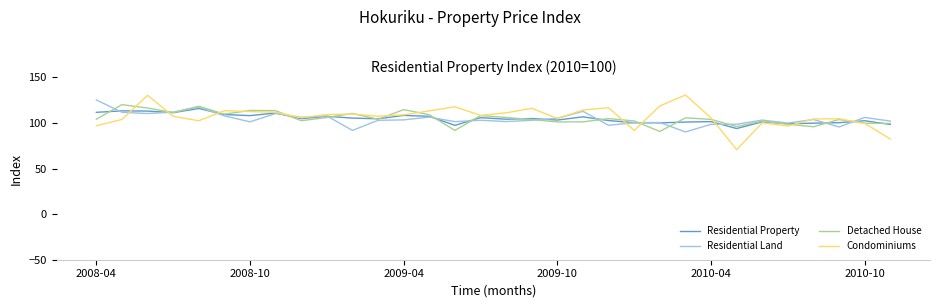

Which series has the widest spread of values?

Condominiums